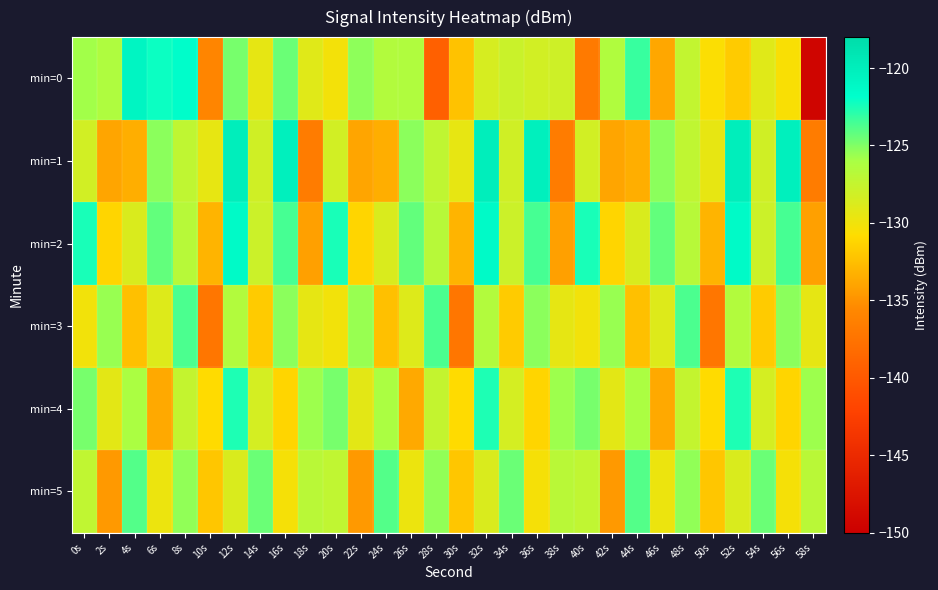

Reading left to right, what are all the values shown in this chart?

min=0: 0s=-125.8	2s=-126.3	4s=-120.8	6s=-122.2	8s=-121.7	10s=-135.8	12s=-124.8	14s=-129.4	16s=-124.5	18s=-129.1	20s=-130.1	22s=-125.4	24s=-126.5	26s=-126.4	28s=-139.3	30s=-132.3	32s=-128.5	34s=-127.8	36s=-128.2	38s=-128.1	40s=-136.8	42s=-126.4	44s=-123.2	46s=-133.8	48s=-127.4	50s=-130.6	52s=-131.8	54s=-129.1	56s=-130.4	58s=-149.3
min=1: 0s=-128.2	2s=-133.9	4s=-133.4	6s=-125.3	8s=-127.2	10s=-129.4	12s=-120.0	14s=-128.1	16s=-120.2	18s=-136.7	20s=-128.2	22s=-133.9	24s=-133.4	26s=-125.3	28s=-127.2	30s=-129.4	32s=-120.0	34s=-128.1	36s=-120.2	38s=-136.7	40s=-128.2	42s=-133.9	44s=-133.4	46s=-125.3	48s=-127.2	50s=-129.4	52s=-120.0	54s=-128.1	56s=-120.2	58s=-136.7
min=2: 0s=-122.5	2s=-131.2	4s=-128.7	6s=-124.3	8s=-126.8	10s=-133.1	12s=-121.4	14s=-127.9	16s=-123.6	18s=-134.2	20s=-122.5	22s=-131.2	24s=-128.7	26s=-124.3	28s=-126.8	30s=-133.1	32s=-121.4	34s=-127.9	36s=-123.6	38s=-134.2	40s=-122.5	42s=-131.2	44s=-128.7	46s=-124.3	48s=-126.8	50s=-133.1	52s=-121.4	54s=-127.9	56s=-123.6	58s=-134.2
min=3: 0s=-130.1	2s=-125.6	4s=-132.4	6s=-128.9	8s=-123.7	10s=-137.2	12s=-126.5	14s=-131.8	16s=-125.3	18s=-129.4	20s=-130.1	22s=-125.6	24s=-132.4	26s=-128.9	28s=-123.7	30s=-137.2	32s=-126.5	34s=-131.8	36s=-125.3	38s=-129.4	40s=-130.1	42s=-125.6	44s=-132.4	46s=-128.9	48s=-123.7	50s=-137.2	52s=-126.5	54s=-131.8	56s=-125.3	58s=-129.4
min=4: 0s=-124.8	2s=-129.3	4s=-126.1	6s=-133.7	8s=-127.5	10s=-130.9	12s=-122.6	14s=-128.4	16s=-131.2	18s=-125.7	20s=-124.8	22s=-129.3	24s=-126.1	26s=-133.7	28s=-127.5	30s=-130.9	32s=-122.6	34s=-128.4	36s=-131.2	38s=-125.7	40s=-124.8	42s=-129.3	44s=-126.1	46s=-133.7	48s=-127.5	50s=-130.9	52s=-122.6	54s=-128.4	56s=-131.2	58s=-125.7
min=5: 0s=-127.3	2s=-134.6	4s=-123.9	6s=-129.8	8s=-125.4	10s=-132.1	12s=-128.7	14s=-124.5	16s=-130.3	18s=-126.9	20s=-127.3	22s=-134.6	24s=-123.9	26s=-129.8	28s=-125.4	30s=-132.1	32s=-128.7	34s=-124.5	36s=-130.3	38s=-126.9	40s=-127.3	42s=-134.6	44s=-123.9	46s=-129.8	48s=-125.4	50s=-132.1	52s=-128.7	54s=-124.5	56s=-130.3	58s=-126.9